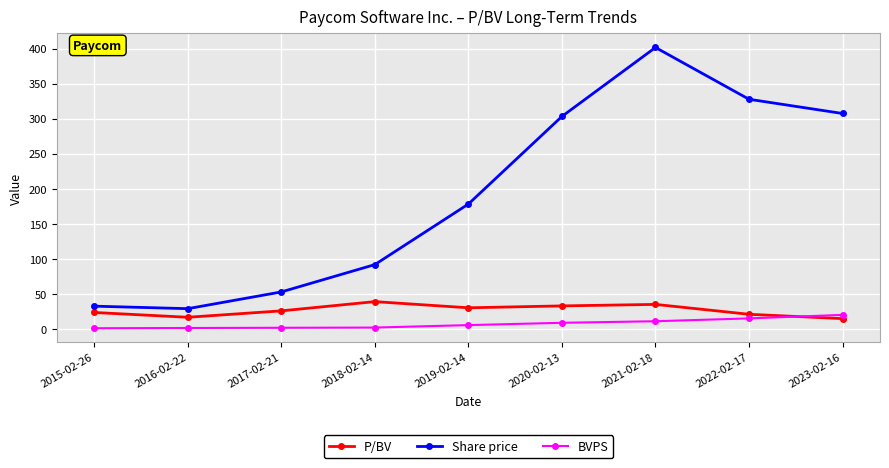

What is the sum of all BVPS values?

69.6